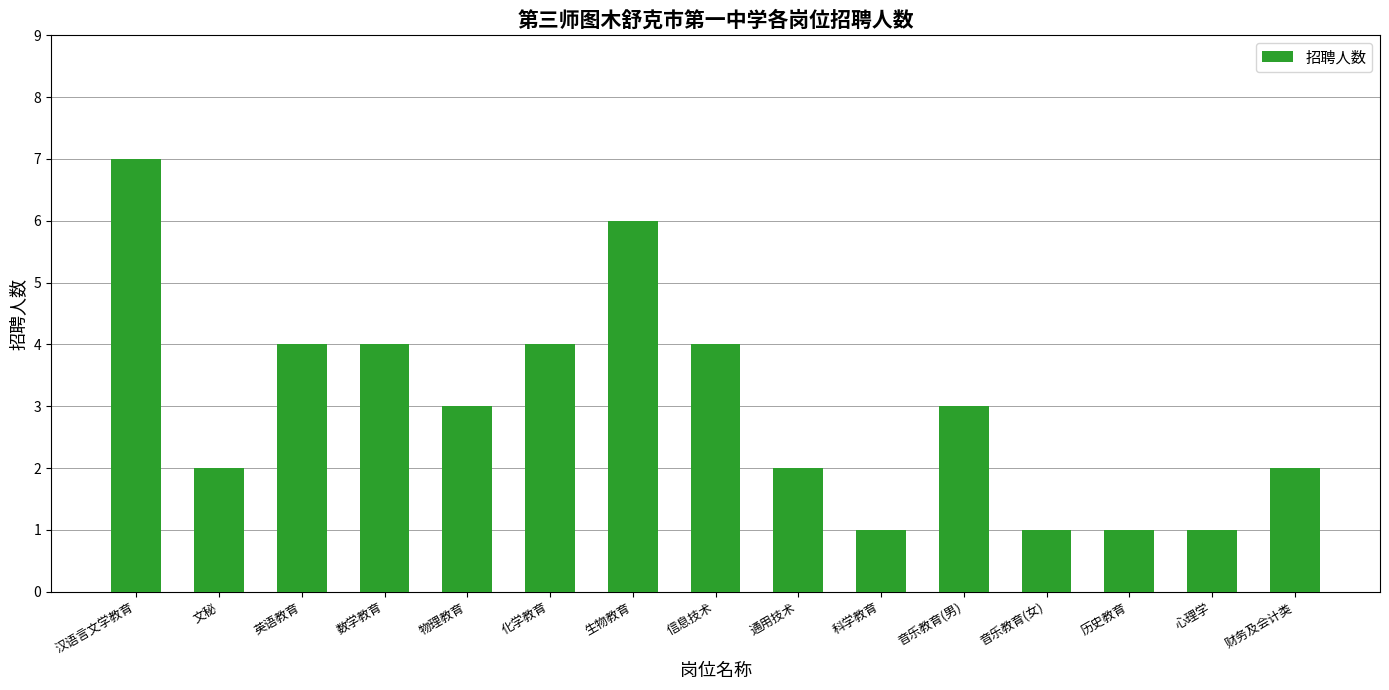

Between 数学教育 and 音乐教育(男), which is larger?

数学教育